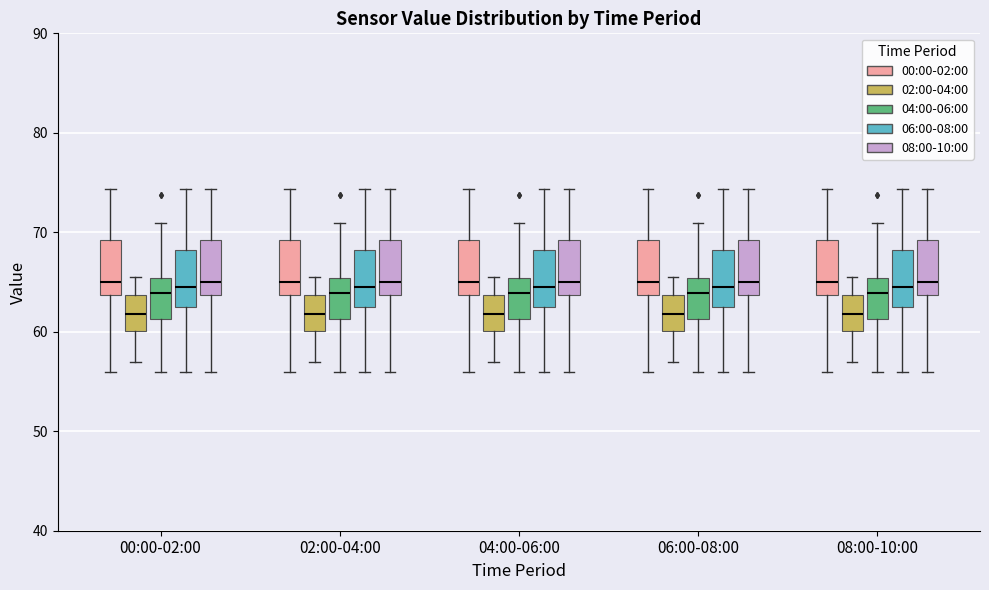

Where does the lower whisker of the box for 04:00-06:00 (00:00-02:00) end on the y-axis? The values are not printed on the chart, so give them approximately, as read against the axis.

56